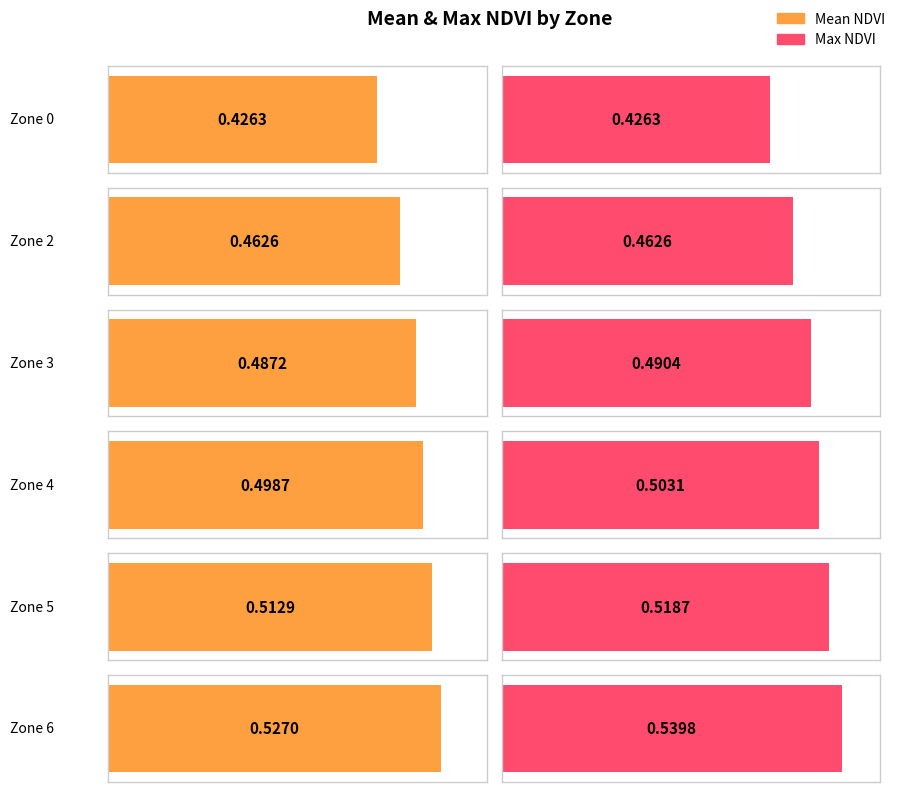

Reading left to right, transcribe all the data shown in this chart.

Mean NDVI: 0=0.4	2=0.5	3=0.5	4=0.5	5=0.5	6=0.5
Max NDVI: 0=0.4	2=0.5	3=0.5	4=0.5	5=0.5	6=0.5